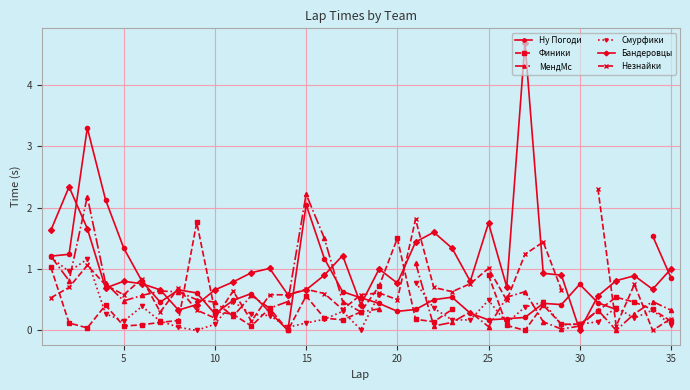

At which label does Бандеровцы reach its minimum?

30